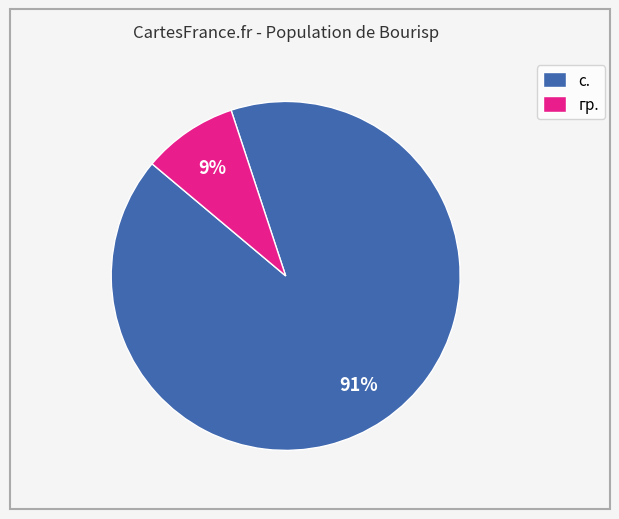

Which category has the biggest portion of the pie?

с.